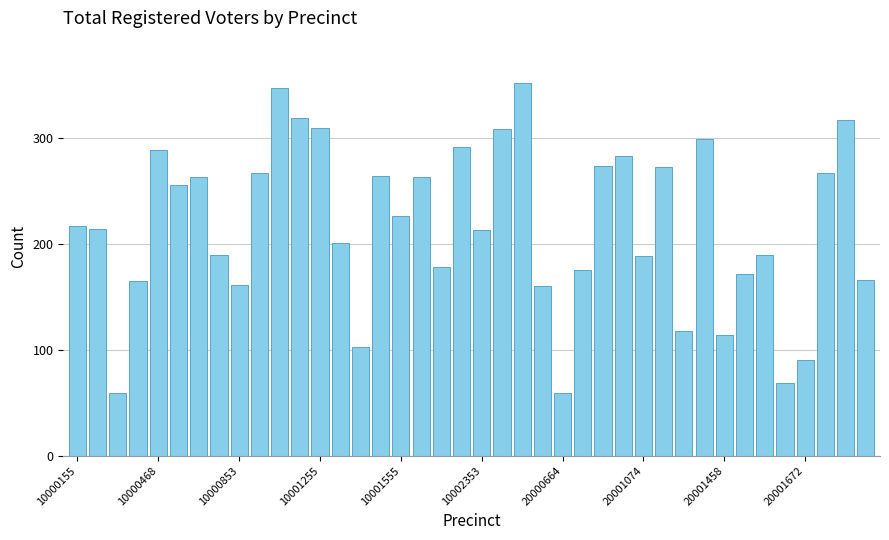

What is the difference between the second highest and minimum values?

288